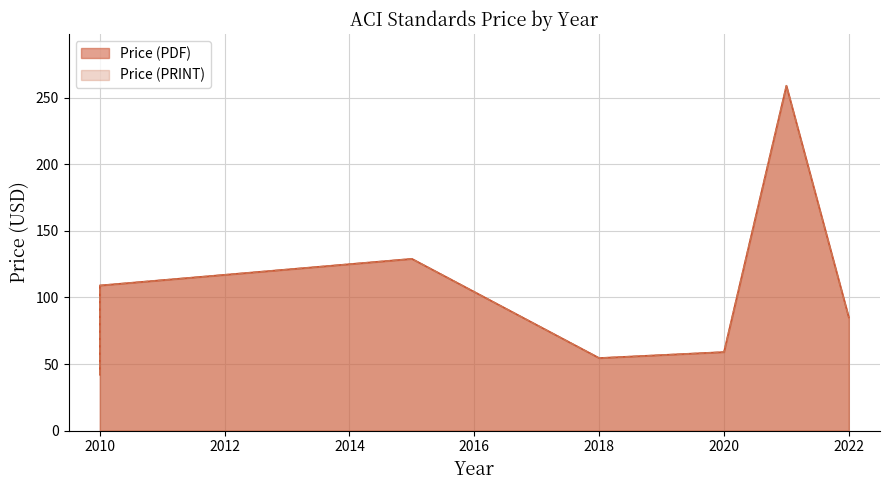

What is the average value of the Price (PDF) series?

105.4